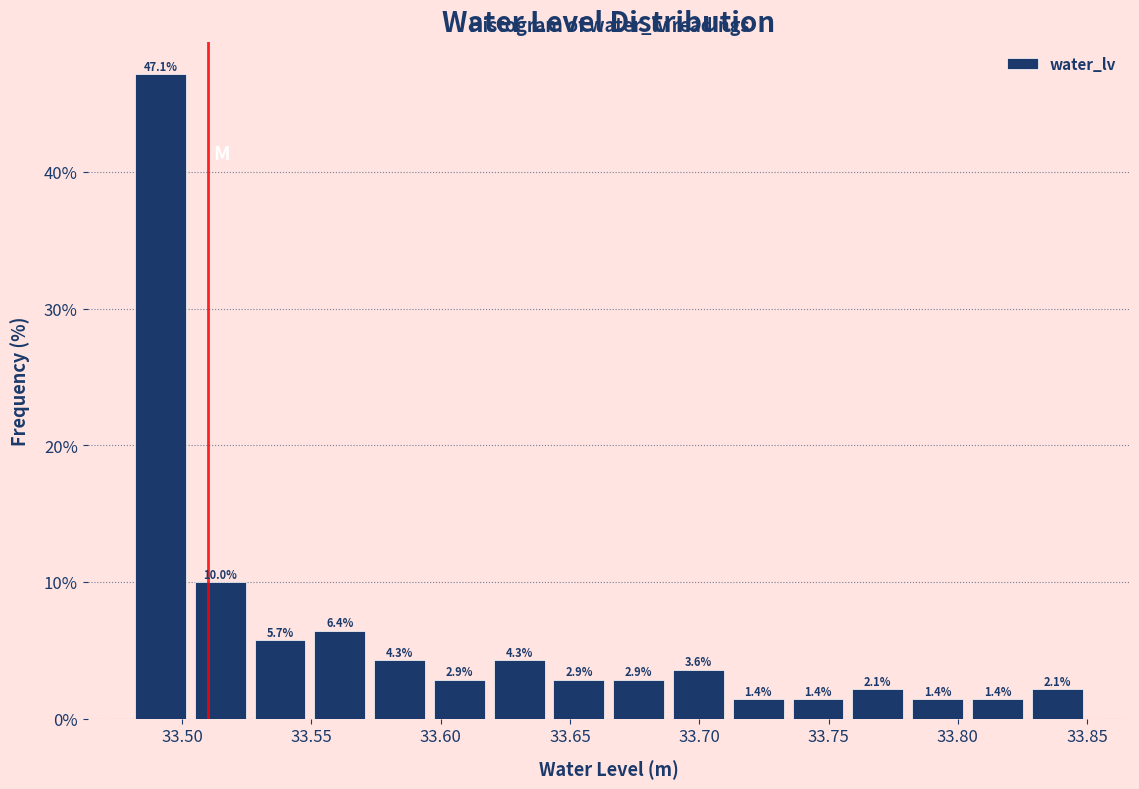

What is the height of the bar covering 33.805 to 33.825 on the x-axis? The bar edges are not printed on the chart, so give them approximately, as read against the axis.

1.4